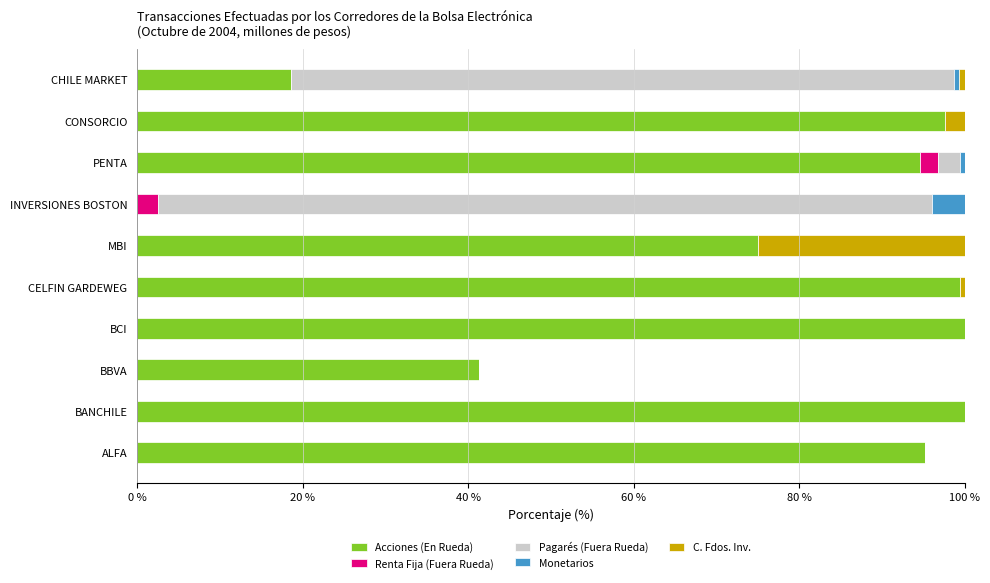

The Acciones (En Rueda) series shows 46.1 at CONSORCIO. True or false?

False